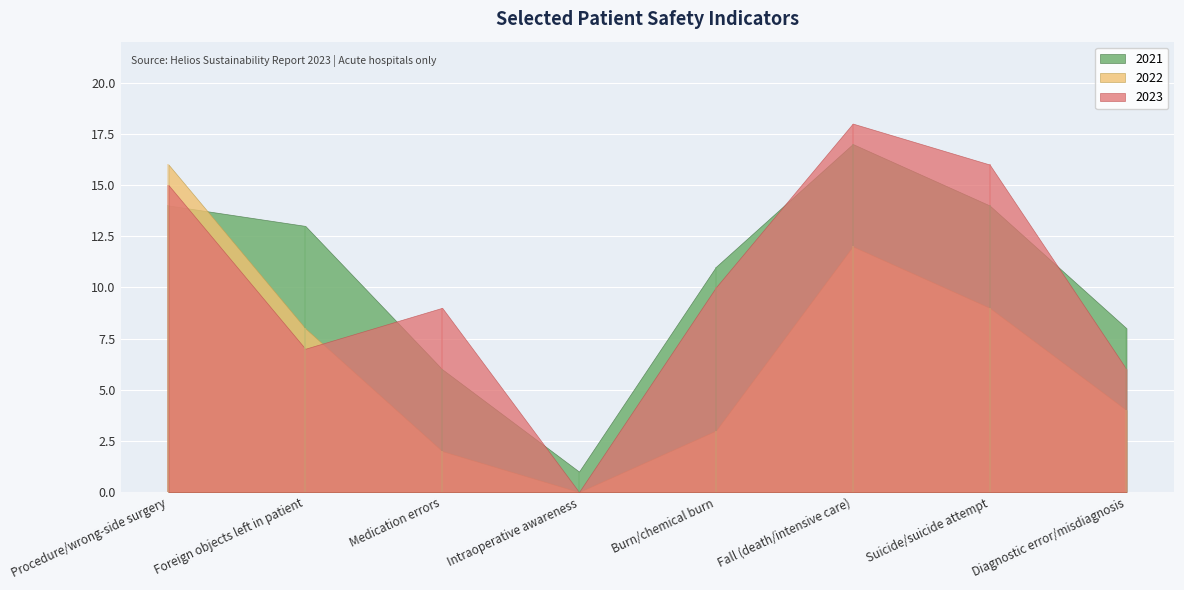

Which label corresponds to the smallest value in the chart?

Intraoperative awareness